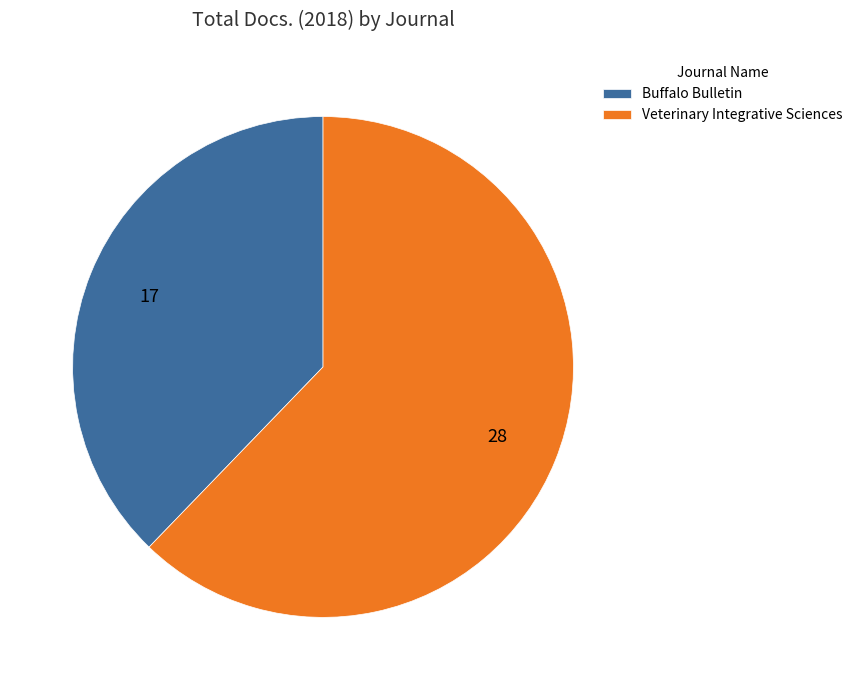

Which slice is the largest?

Veterinary Integrative Sciences